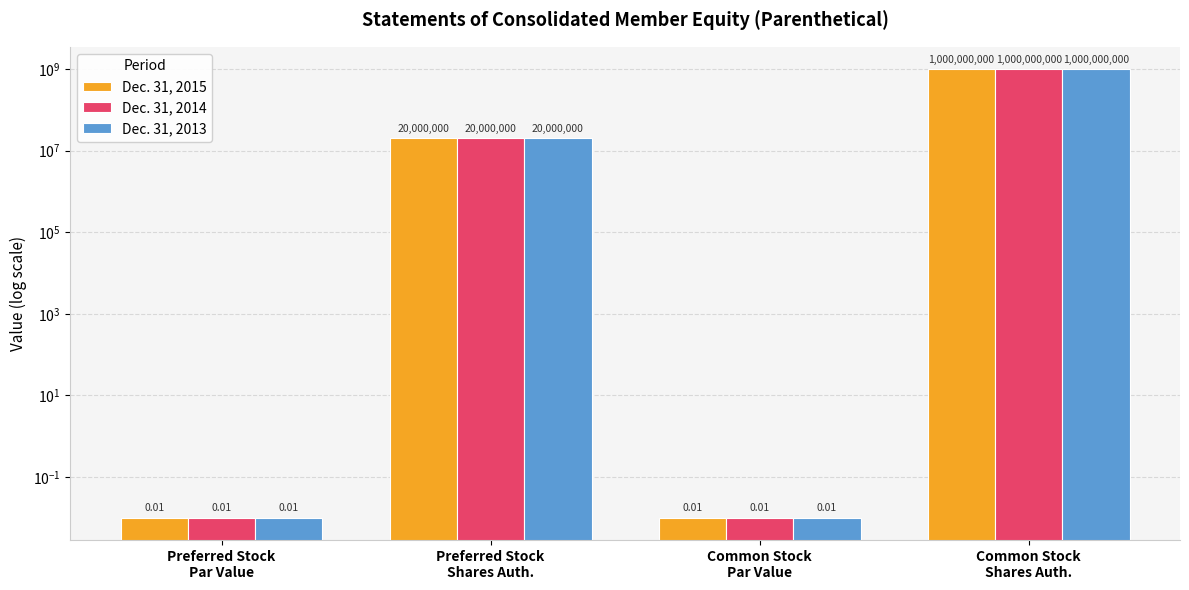

How many bars are there in each group?

3